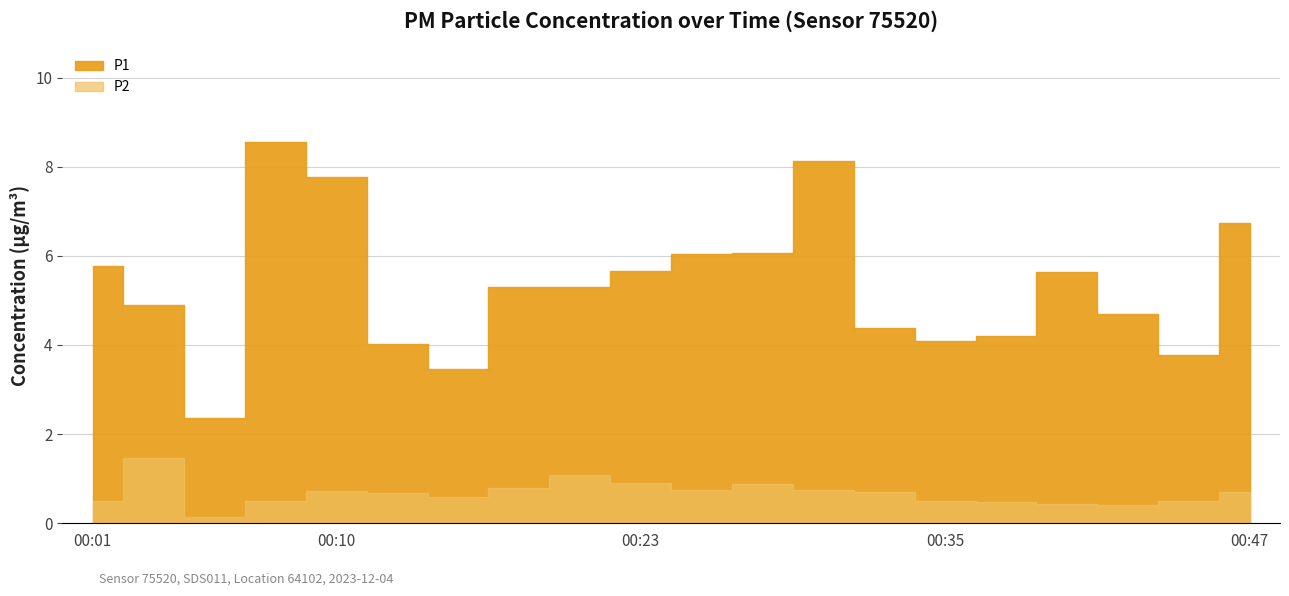

How many categories are shown in the chart?

20